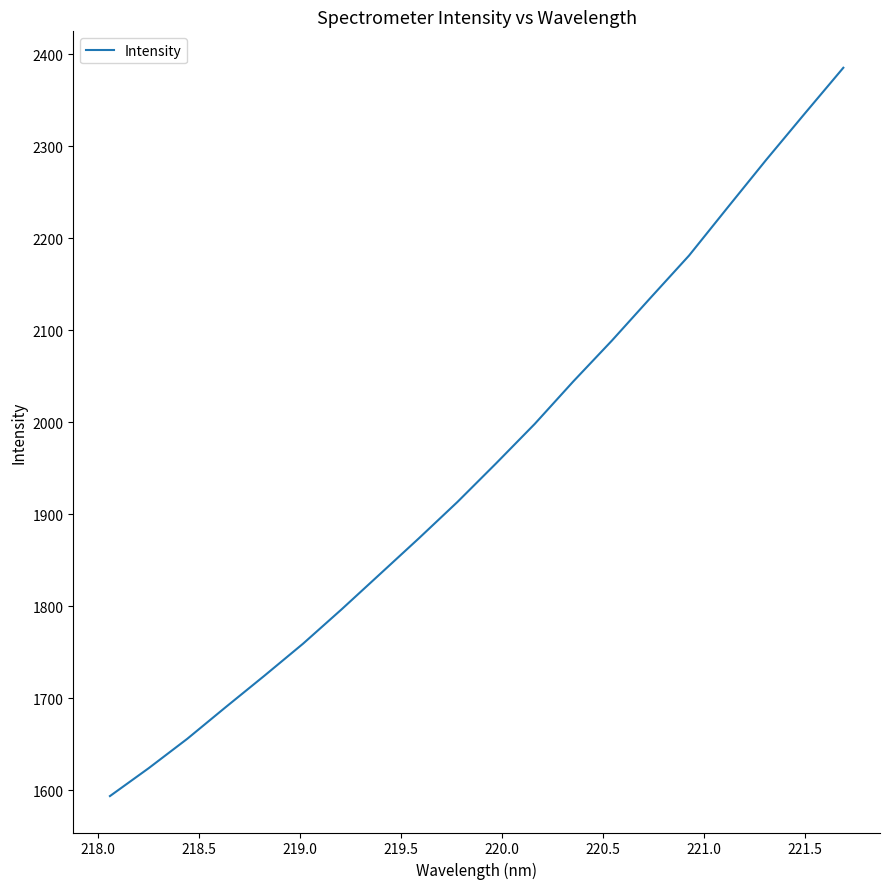

What is the difference between the maximum and minimum values?

791.8